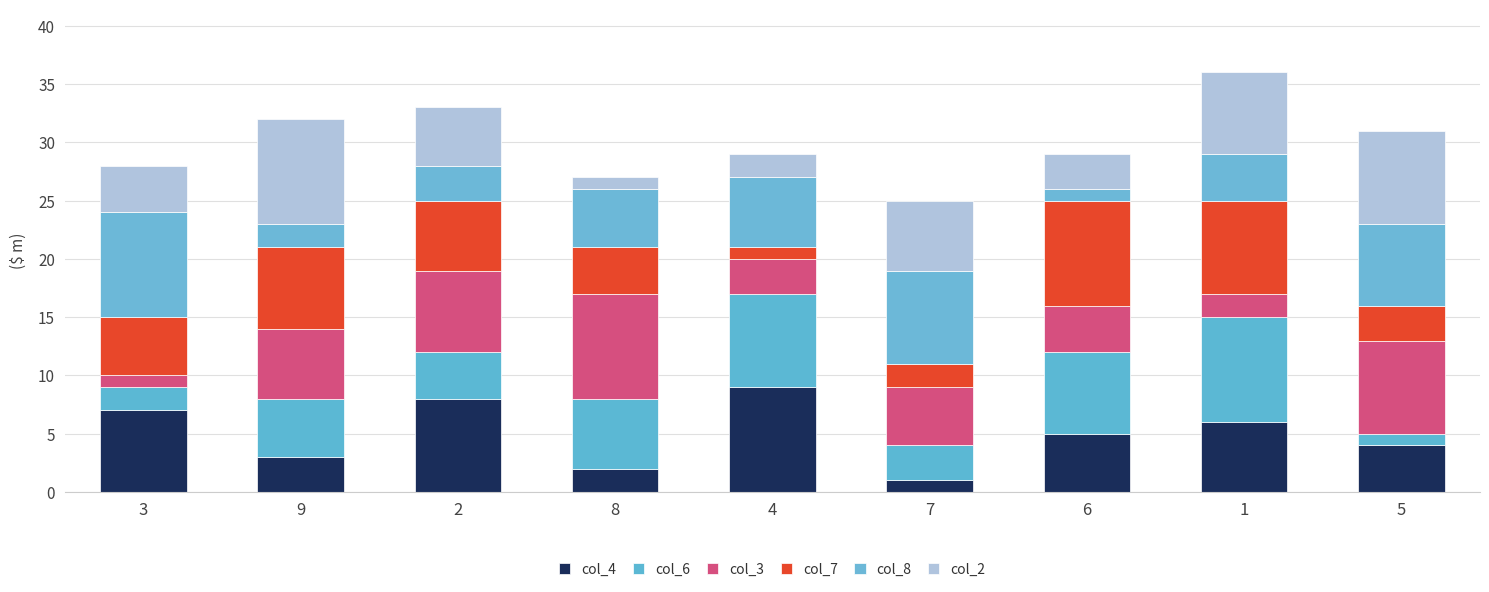

What is the difference between the maximum and second lowest values in the col_7 series?

7